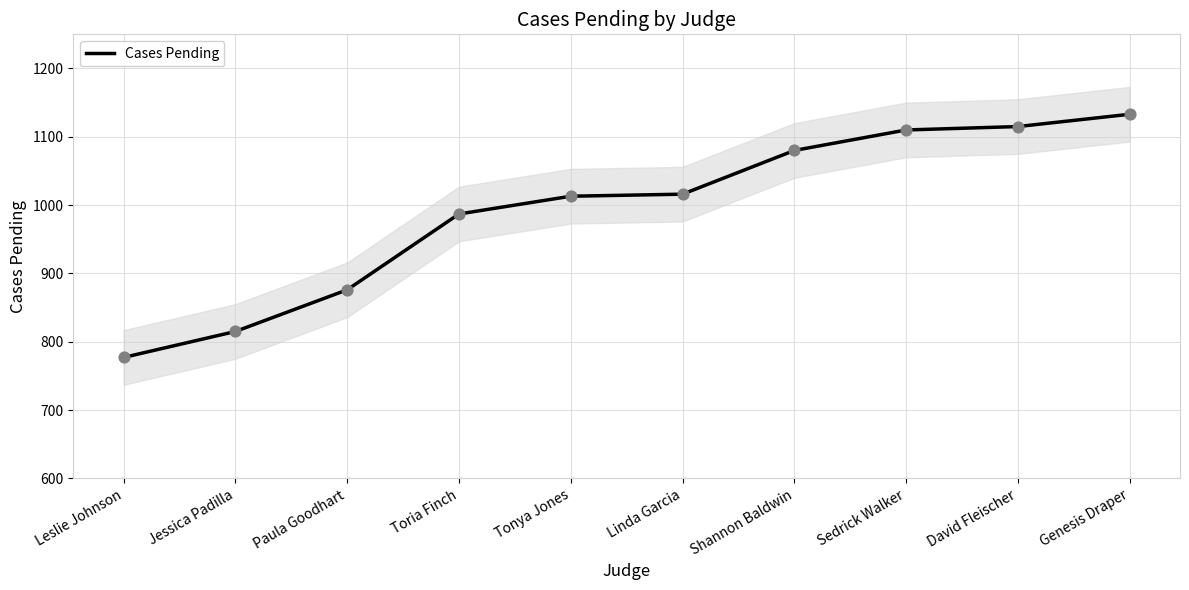

What is the change in value from Shannon Baldwin to Sedrick Walker?

+30